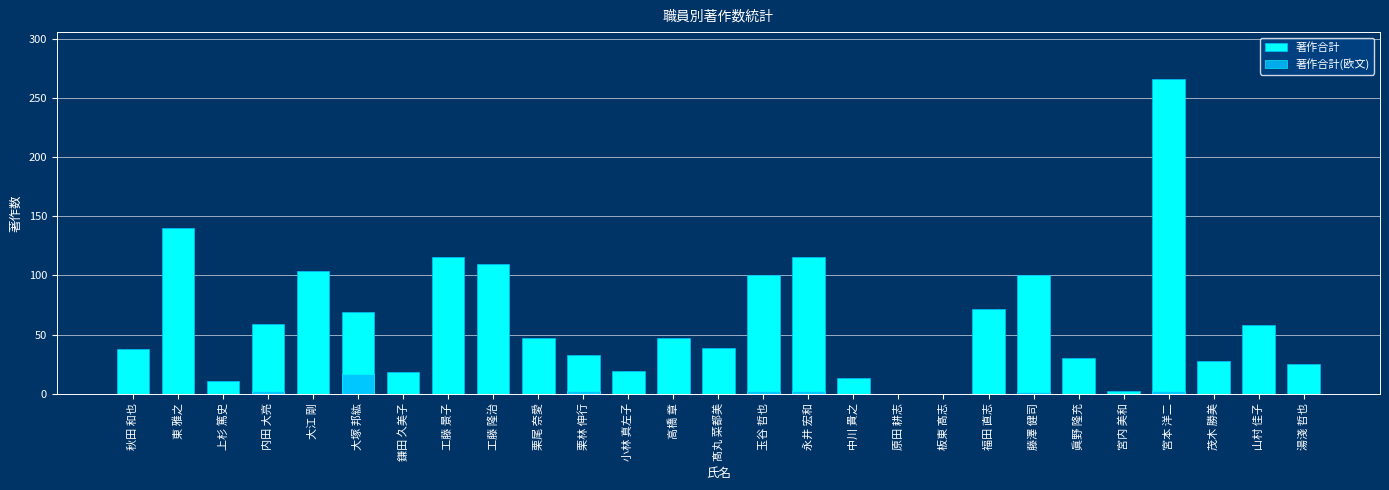

What is the label of the 9th bar from the right?

板東 髙志